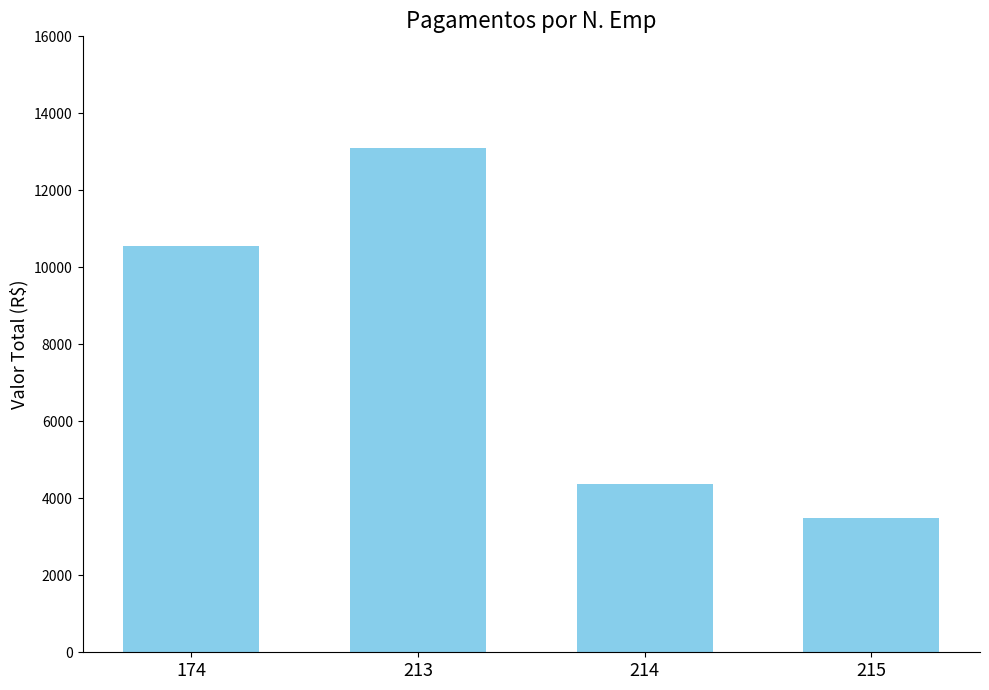

Is it true that the value at 215 is 1455.1?

False